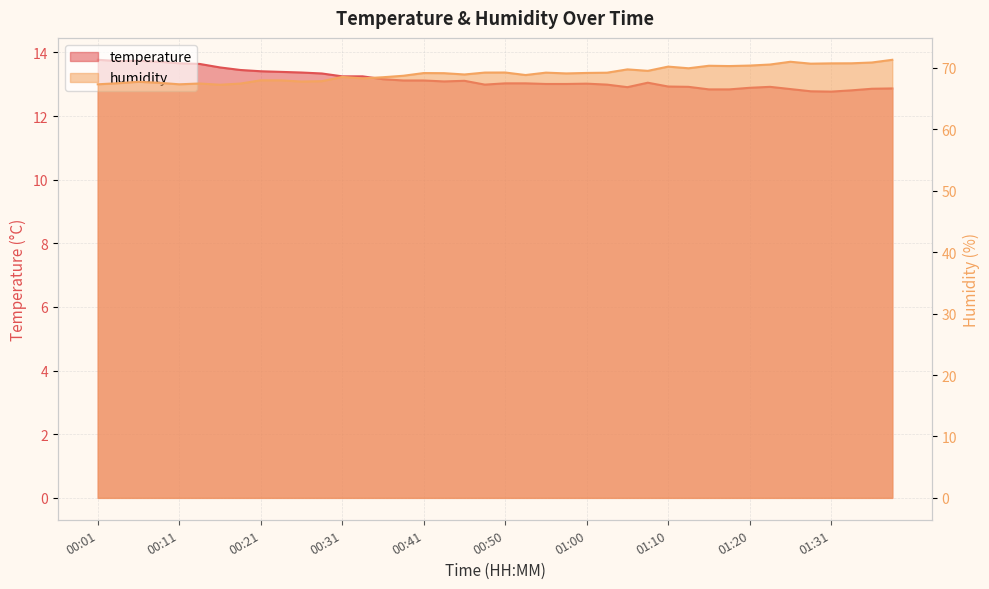

Which series has the largest range (max minus min)?

humidity